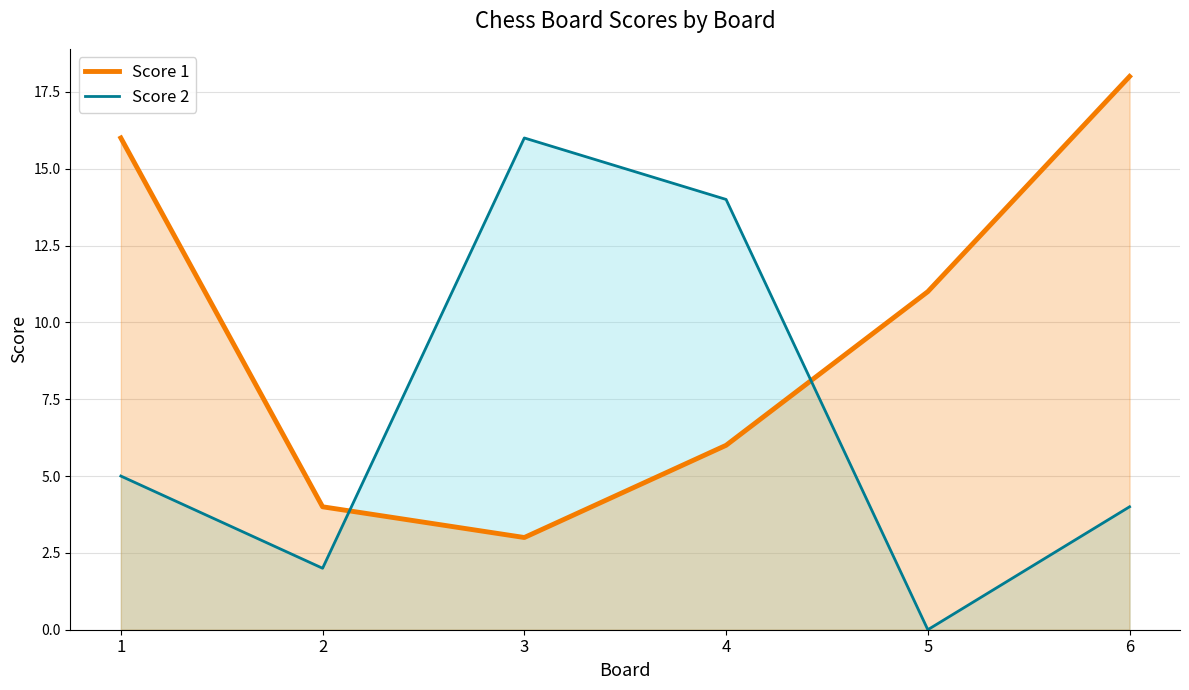

Which series ends up on top after the final intersection of Score 1 and Score 2?

Score 1